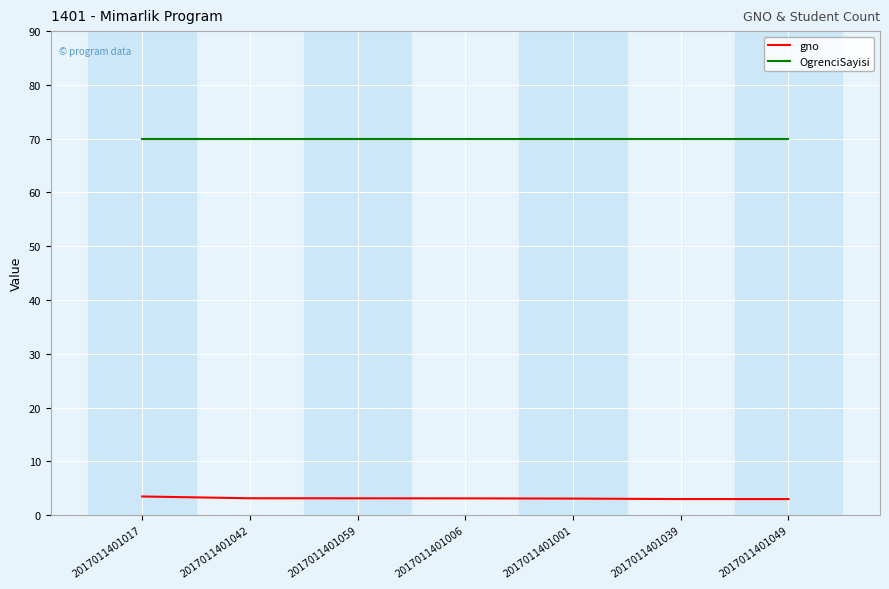

True or false: OgrenciSayisi has a value of 41.5 at 2017011401039.

False